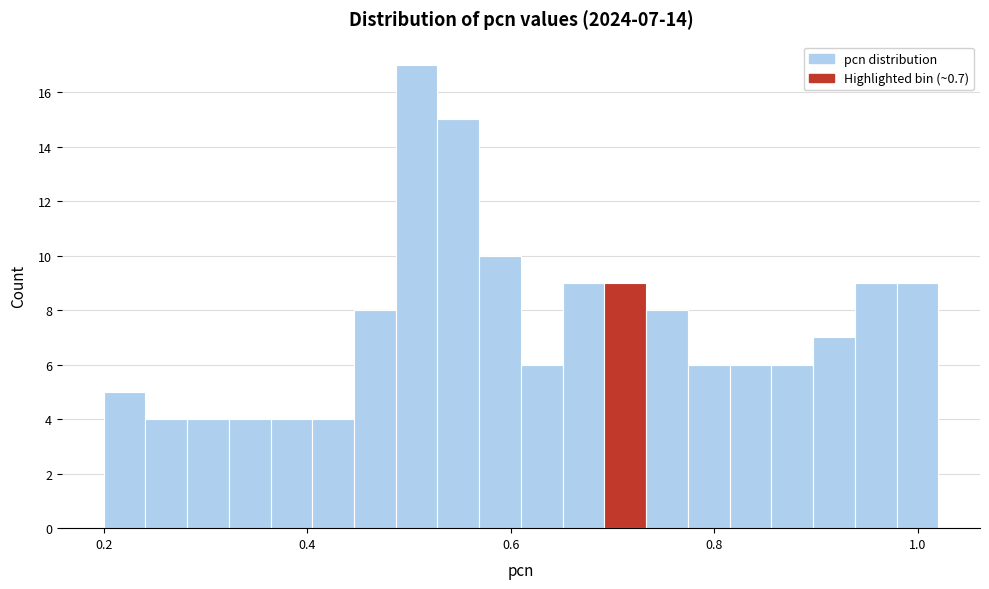

Around what value on the x-axis is the tallest bar? Give the approximate position of its centre, as read against the axis.

0.50